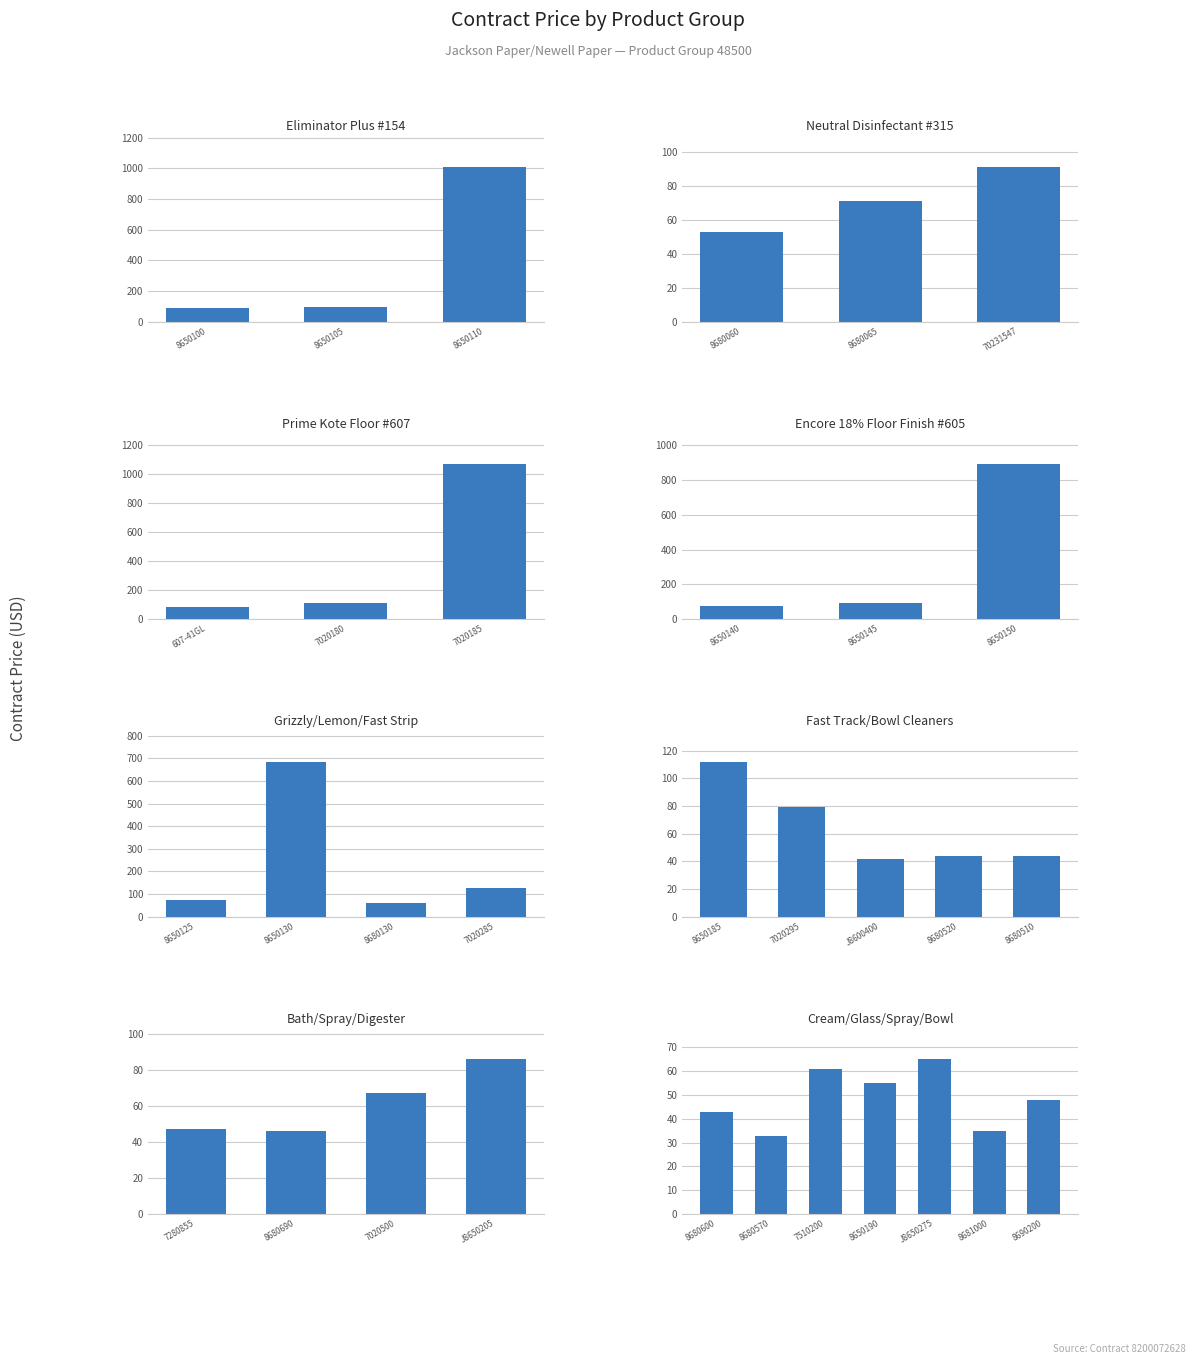

What position from the right is J8650275?

3